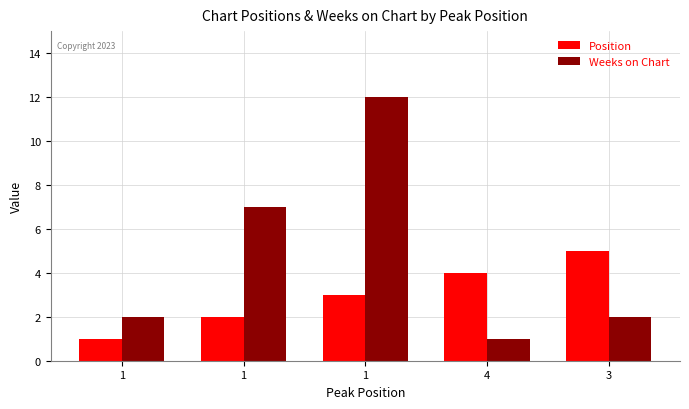

Reading left to right, what are all the values shown in this chart?

Position: 1=1	1=2	1=3	4=4	3=5
Weeks on Chart: 1=2	1=7	1=12	4=1	3=2